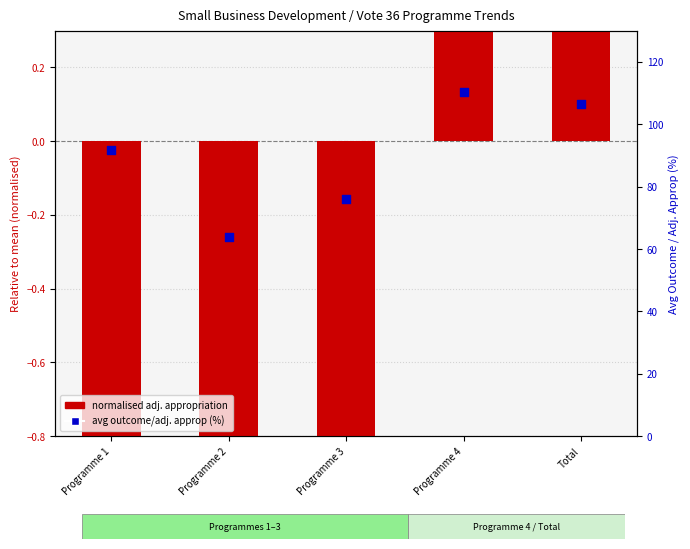

What are all the series names shown in the legend?

normalised adj. appropriation, avg outcome/adj. approp (%)